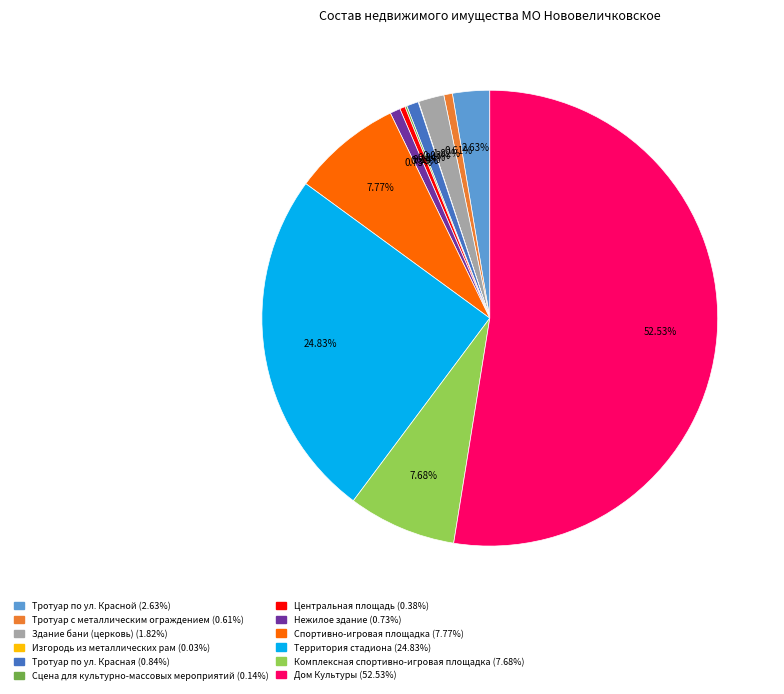

Between Тротуар по ул. Красная and Дом Культуры, which is larger?

Дом Культуры